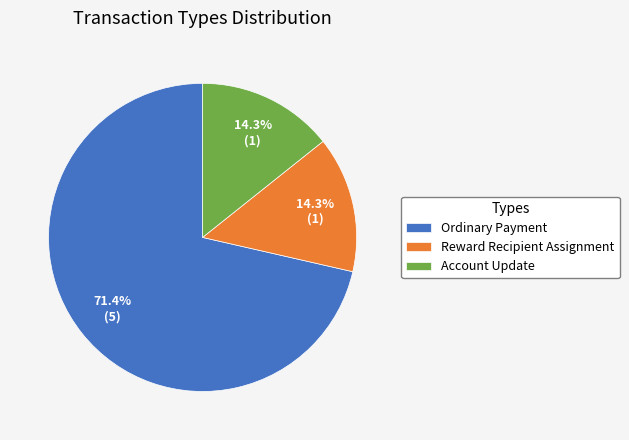

What is the majority slice?

Ordinary Payment